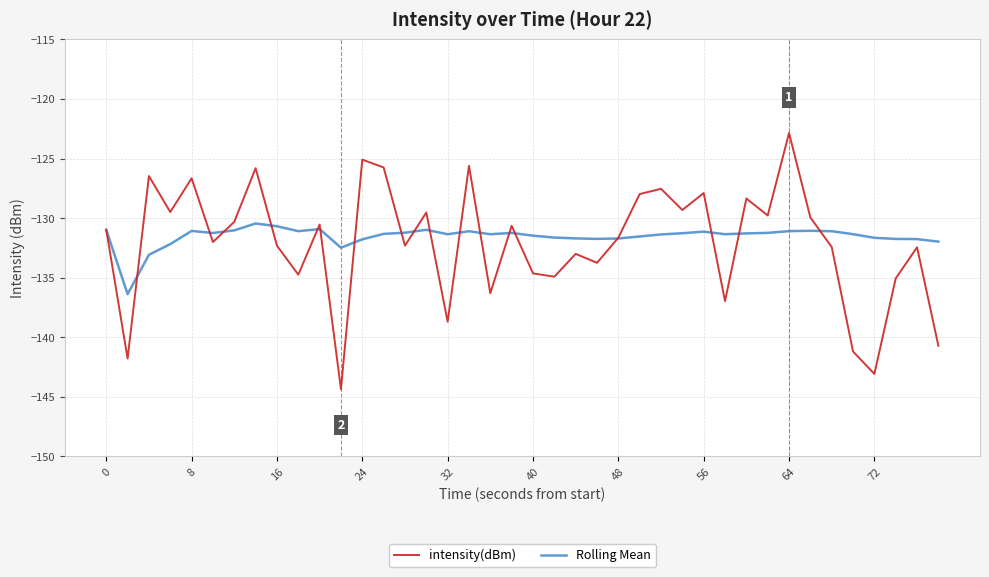

How many categories are shown in the chart?

40